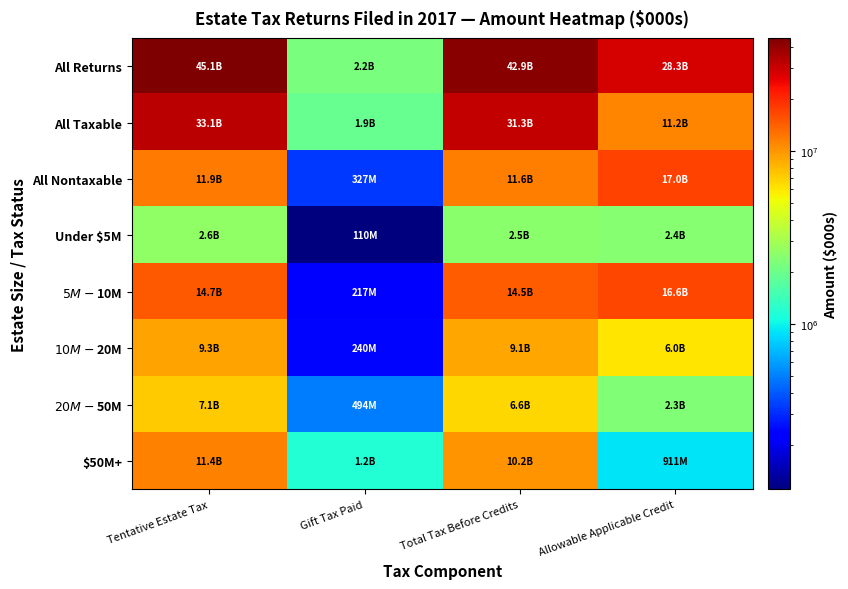

Between Total Tax Before Credits and Gift Tax Paid, which is larger?

Total Tax Before Credits